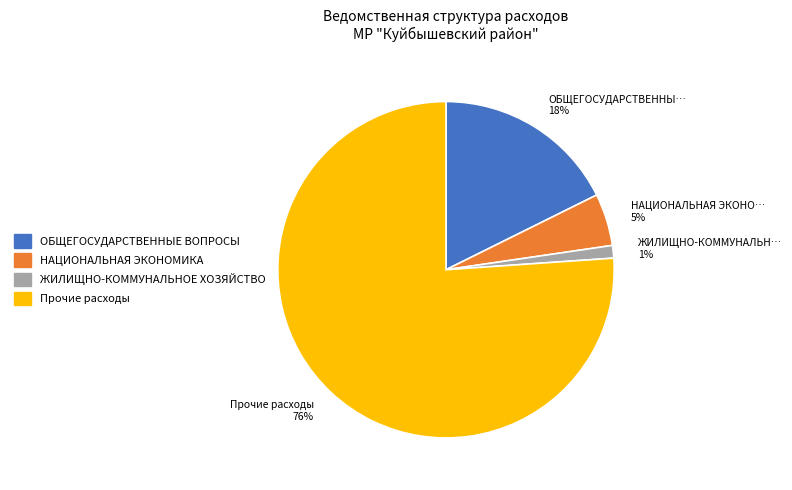

The ЖИЛИЩНО-КОММУНАЛЬНОЕ ХОЗЯЙСТВО slice represents 11% of the pie. True or false?

False